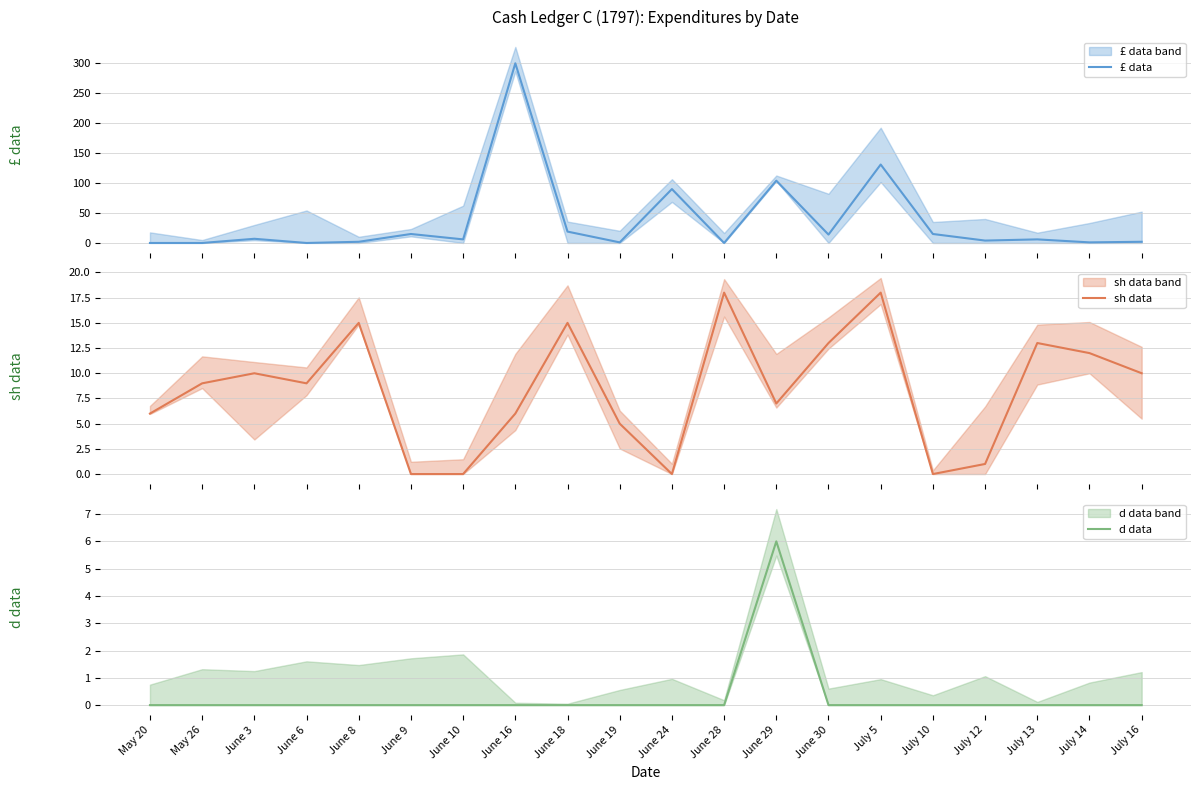

How many intersections are there between £ data and sh data?

6